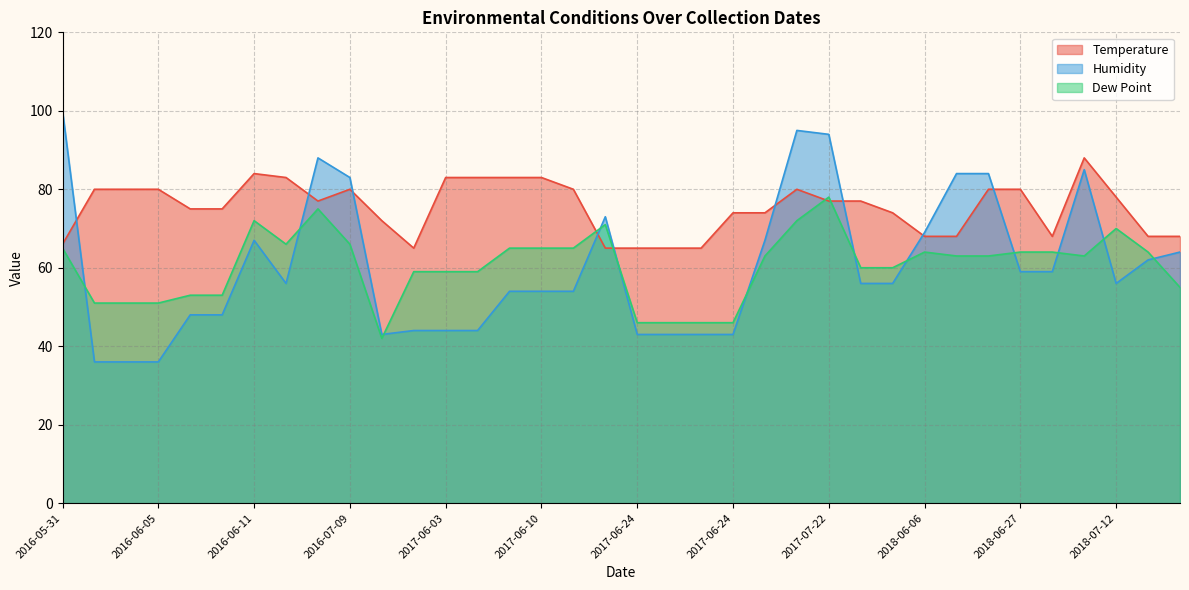

The Dew Point series shows 81 at 2018-05-30. True or false?

False